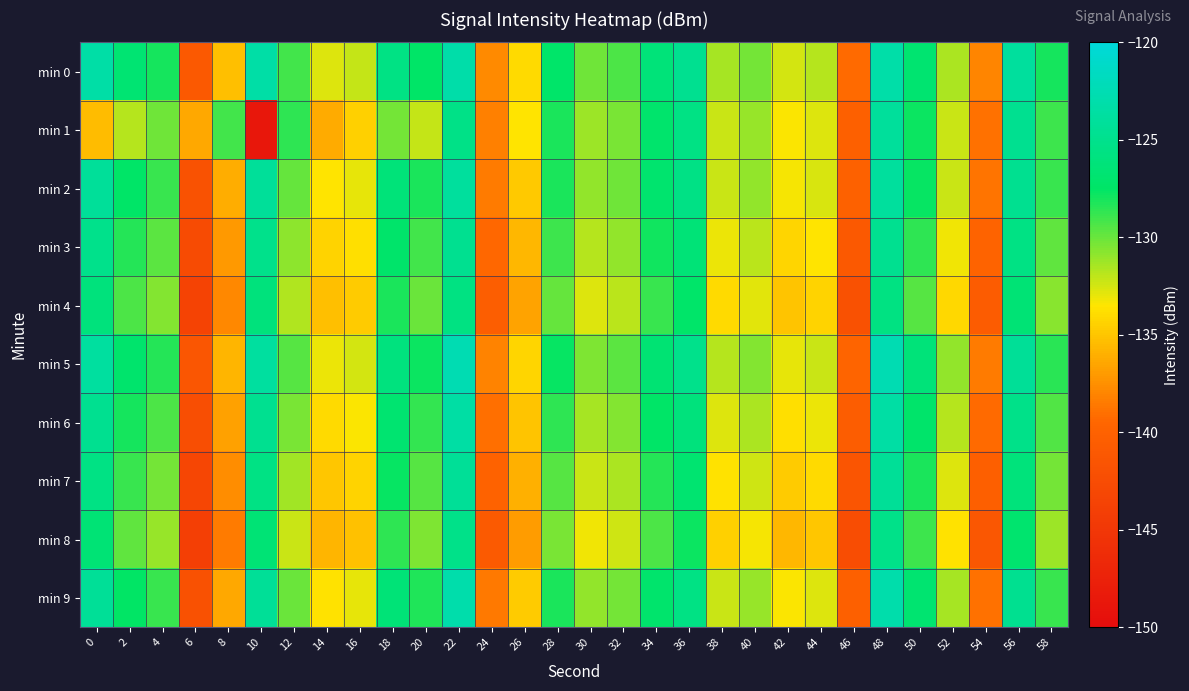

Reading left to right, extract all data points from this chart.

min 0: 0=-123.4	2=-126.7	4=-128.0	6=-140.9	8=-135.3	10=-123.4	12=-129.1	14=-132.8	16=-132.1	18=-125.5	20=-127.4	22=-123.1	24=-137.7	26=-134.0	28=-127.3	30=-130.2	32=-129.3	34=-126.3	36=-124.7	38=-131.4	40=-130.3	42=-132.5	44=-131.8	46=-139.2	48=-123.2	50=-126.9	52=-131.5	54=-138.0	56=-124.0	58=-128.1
min 1: 0=-135.4	2=-131.8	4=-130.2	6=-136.4	8=-129.1	10=-148.7	12=-128.6	14=-136.2	16=-134.4	18=-130.3	20=-132.1	22=-125.3	24=-138.2	26=-133.5	28=-128.1	30=-131.2	32=-130.4	34=-127.1	36=-125.6	38=-132.3	40=-131.1	42=-133.4	44=-132.7	46=-140.1	48=-124.0	50=-127.8	52=-132.3	54=-138.9	56=-124.8	58=-129.0
min 2: 0=-124.2	2=-127.5	4=-128.8	6=-141.7	8=-136.1	10=-124.2	12=-129.9	14=-133.5	16=-132.9	18=-126.3	20=-128.2	22=-123.9	24=-138.5	26=-134.8	28=-128.1	30=-130.9	32=-130.1	34=-127.0	36=-125.5	38=-132.2	40=-131.0	42=-133.3	44=-132.6	46=-140.0	48=-123.9	50=-127.7	52=-132.3	54=-138.8	56=-124.7	58=-128.9
min 3: 0=-125.1	2=-128.4	4=-129.7	6=-142.6	8=-137.0	10=-125.1	12=-130.8	14=-134.4	16=-133.8	18=-127.2	20=-129.1	22=-124.8	24=-139.4	26=-135.7	28=-129.0	30=-131.8	32=-131.0	34=-127.9	36=-126.4	38=-133.1	40=-131.9	42=-134.2	44=-133.5	46=-140.9	48=-124.8	50=-128.6	52=-133.2	54=-139.7	56=-125.6	58=-129.8
min 4: 0=-126.0	2=-129.3	4=-130.6	6=-143.5	8=-137.9	10=-126.0	12=-131.7	14=-135.3	16=-134.7	18=-128.1	20=-130.0	22=-125.7	24=-140.3	26=-136.6	28=-129.9	30=-132.7	32=-131.9	34=-128.8	36=-127.3	38=-134.0	40=-132.8	42=-135.1	44=-134.4	46=-141.8	48=-125.7	50=-129.5	52=-134.1	54=-140.6	56=-126.5	58=-130.7
min 5: 0=-123.8	2=-127.1	4=-128.4	6=-141.3	8=-135.8	10=-123.8	12=-129.5	14=-133.1	16=-132.5	18=-125.9	20=-127.8	22=-122.5	24=-138.1	26=-134.2	28=-127.7	30=-130.5	32=-129.7	34=-126.6	36=-125.1	38=-131.8	40=-130.6	42=-132.9	44=-132.2	46=-139.6	48=-122.5	50=-126.3	52=-130.9	54=-138.4	56=-124.3	58=-128.5
min 6: 0=-124.7	2=-128.0	4=-129.3	6=-142.2	8=-136.7	10=-124.7	12=-130.4	14=-134.0	16=-133.4	18=-126.8	20=-128.7	22=-123.4	24=-139.0	26=-135.1	28=-128.6	30=-131.4	32=-130.6	34=-127.5	36=-126.0	38=-132.7	40=-131.5	42=-133.8	44=-133.1	46=-140.5	48=-123.4	50=-127.2	52=-131.8	54=-139.3	56=-125.2	58=-129.4
min 7: 0=-125.6	2=-128.9	4=-130.2	6=-143.1	8=-137.6	10=-125.6	12=-131.3	14=-134.9	16=-134.3	18=-127.7	20=-129.6	22=-124.3	24=-139.9	26=-136.0	28=-129.5	30=-132.3	32=-131.5	34=-128.4	36=-126.9	38=-133.6	40=-132.4	42=-134.7	44=-134.0	46=-141.4	48=-124.3	50=-128.1	52=-132.7	54=-140.2	56=-126.1	58=-130.3
min 8: 0=-126.5	2=-129.8	4=-131.1	6=-144.0	8=-138.5	10=-126.5	12=-132.2	14=-135.8	16=-135.2	18=-128.6	20=-130.5	22=-125.2	24=-140.8	26=-136.9	28=-130.4	30=-133.2	32=-132.4	34=-129.3	36=-127.8	38=-134.5	40=-133.3	42=-135.6	44=-134.9	46=-142.3	48=-125.2	50=-129.0	52=-133.6	54=-141.1	56=-127.0	58=-131.2
min 9: 0=-124.3	2=-127.6	4=-128.9	6=-141.8	8=-136.3	10=-124.3	12=-130.0	14=-133.6	16=-133.0	18=-126.4	20=-128.3	22=-123.0	24=-138.6	26=-134.7	28=-128.2	30=-131.0	32=-130.2	34=-127.1	36=-125.6	38=-132.3	40=-131.1	42=-133.4	44=-132.7	46=-140.1	48=-123.0	50=-126.8	52=-131.4	54=-138.9	56=-124.7	58=-128.9